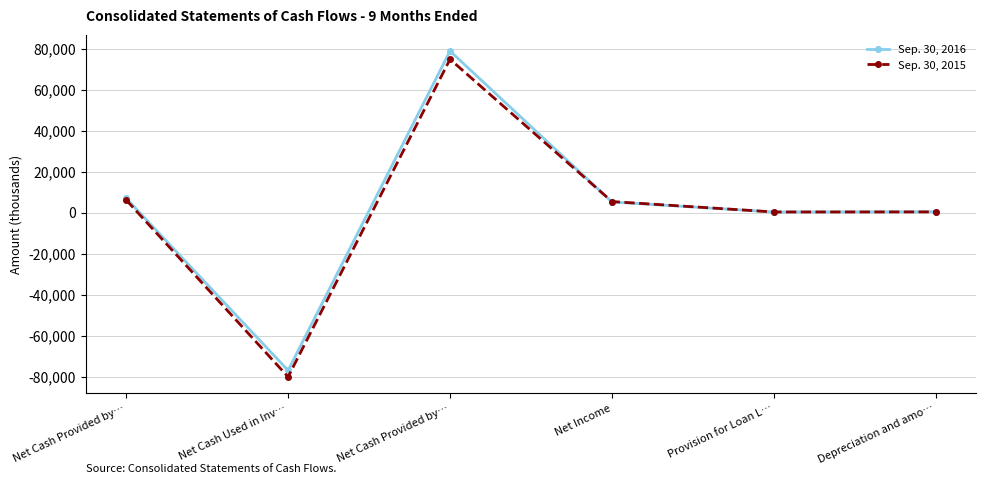

How many categories are shown in the chart?

6